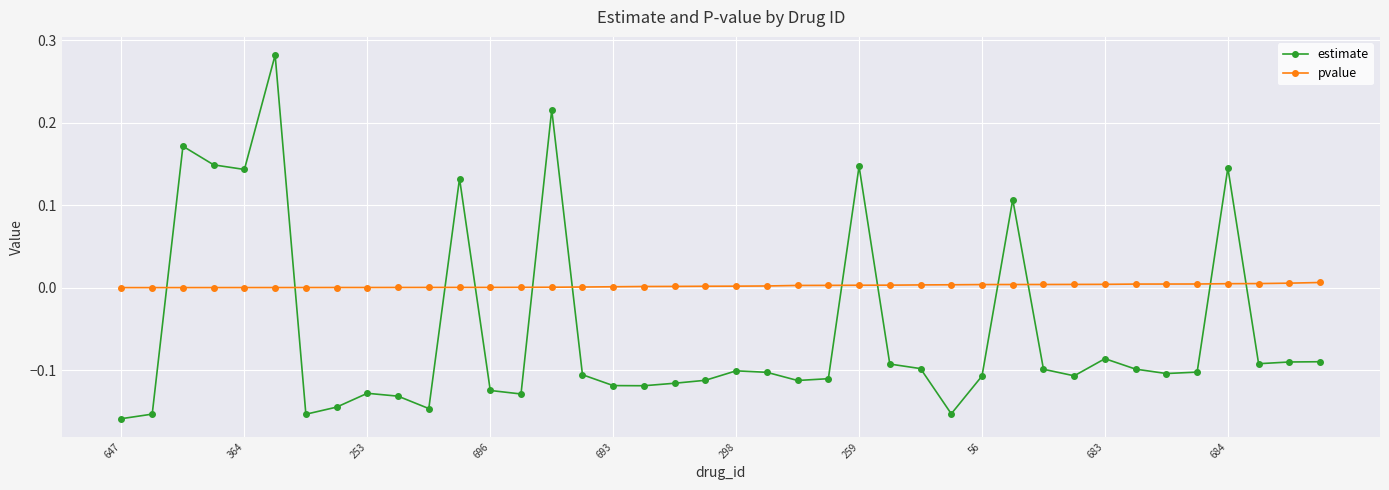

What is the difference between the maximum and minimum values in the estimate series?

0.4